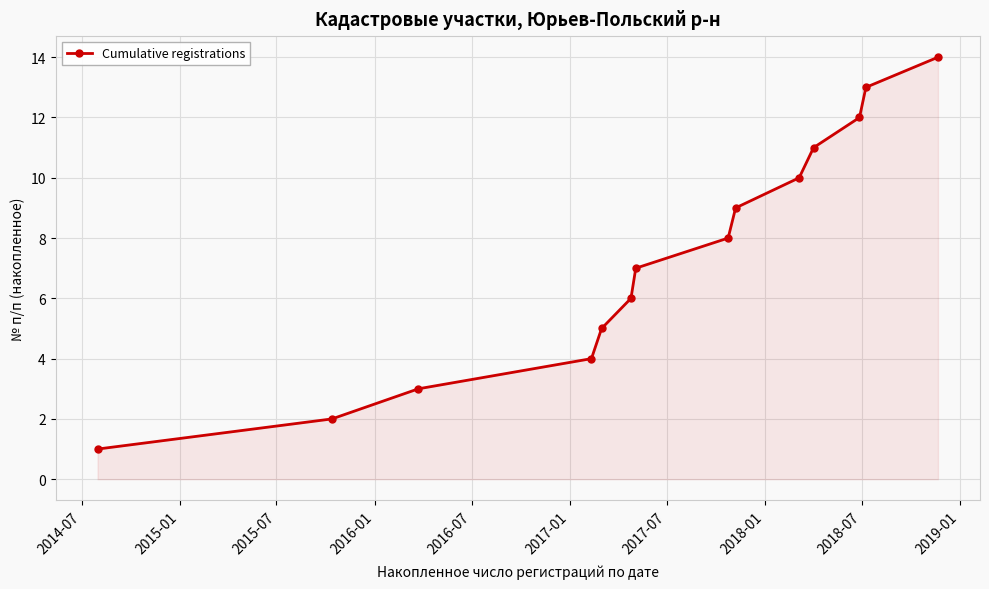

True or false: there are more than 1 points higher than both neighbors.

False